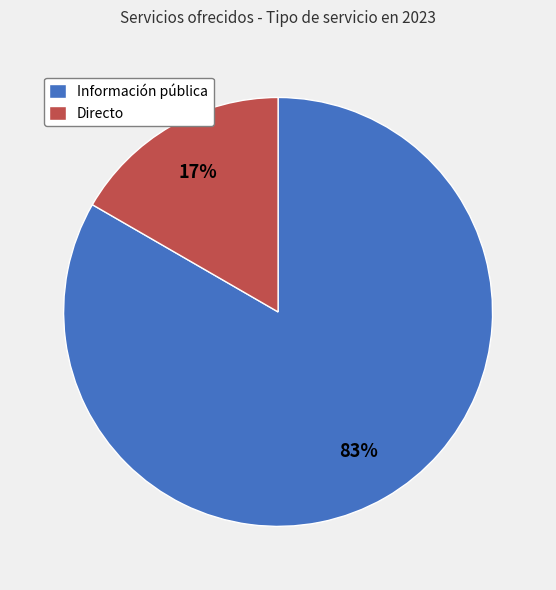

Rank the categories by value from lowest to highest.

Directo, Información pública